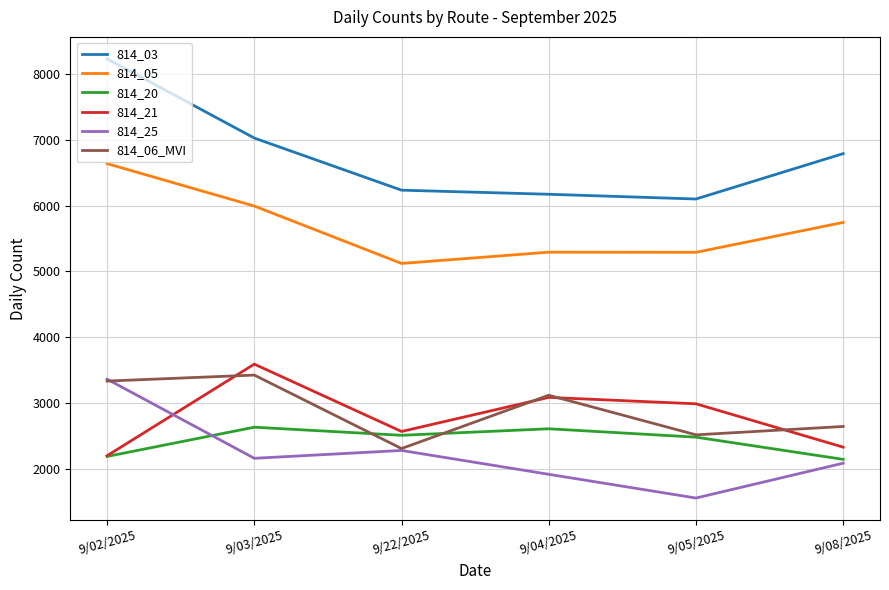

How many interior local valleys does the 814_06_MVI series have?

2